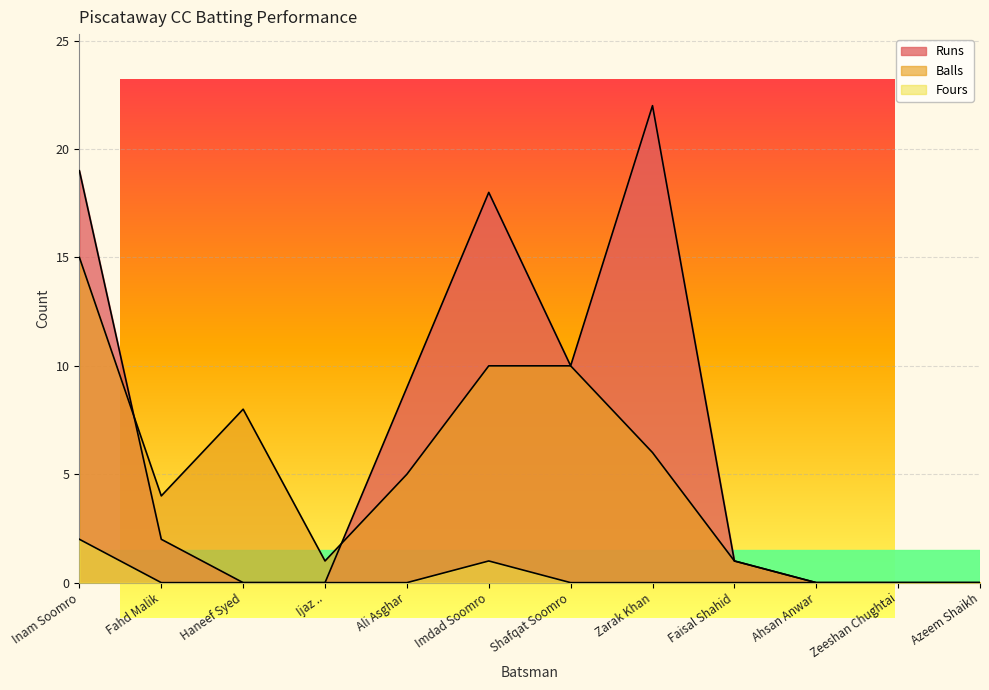

Is it true that Fours equals 0 at Shafqat Soomro?

True